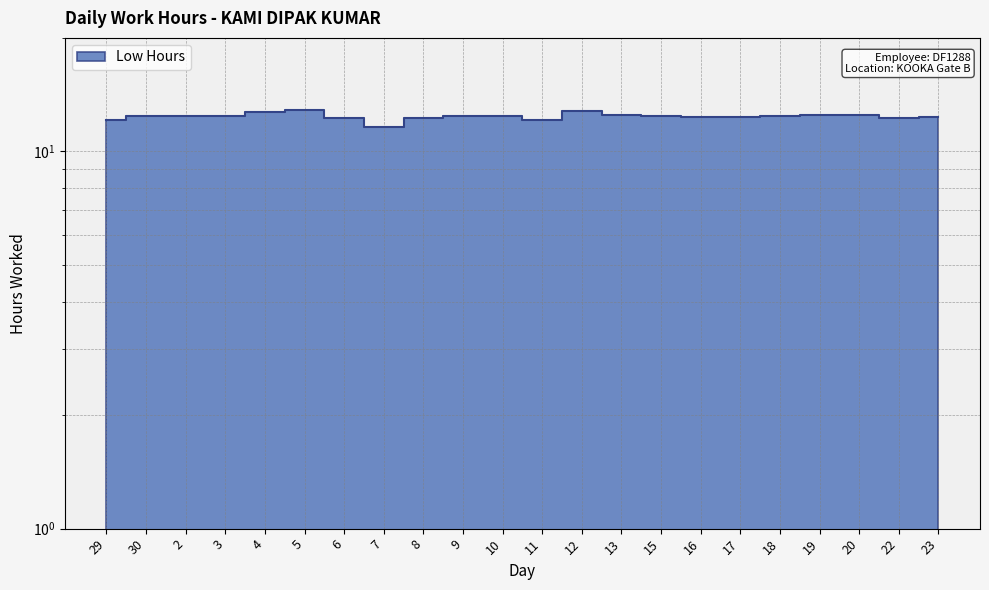

What is the sum of the values at 2 and 20?

24.9